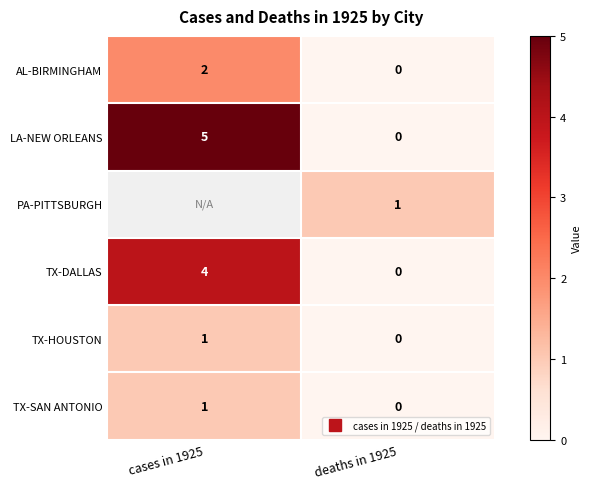

The value of TX-DALLAS at deaths in 1925 is 0.0. True or false?

True